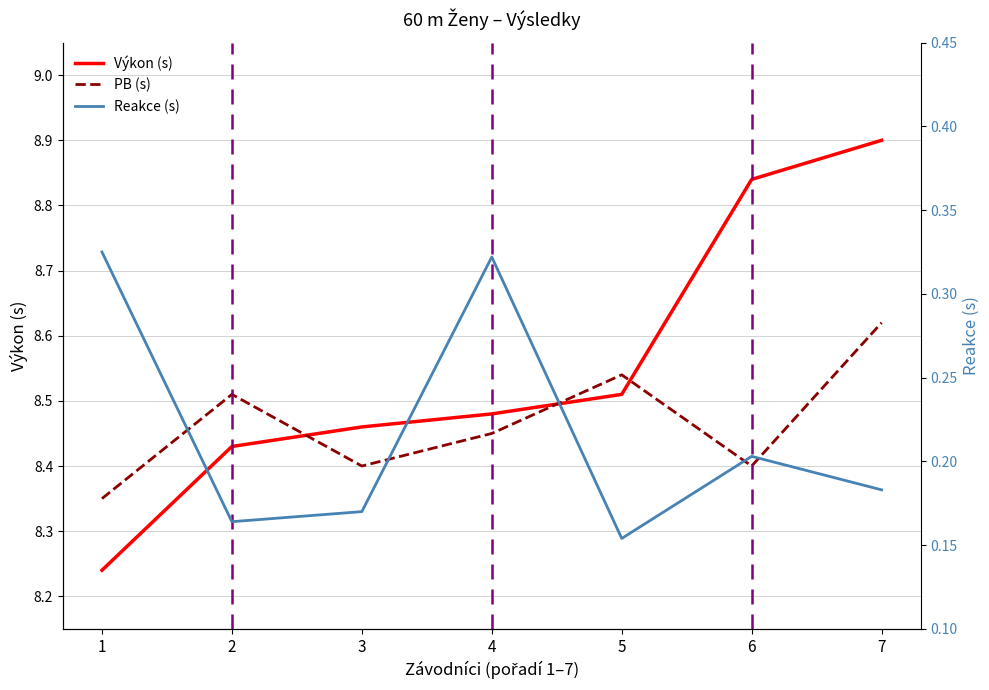

Reading left to right, what are all the values shown in this chart?

Výkon (s): 8.2	8.4	8.5	8.5	8.5	8.8	8.9
PB (s): 8.3	8.5	8.4	8.4	8.5	8.4	8.6
Reakce (s): 0.3	0.2	0.2	0.3	0.2	0.2	0.2